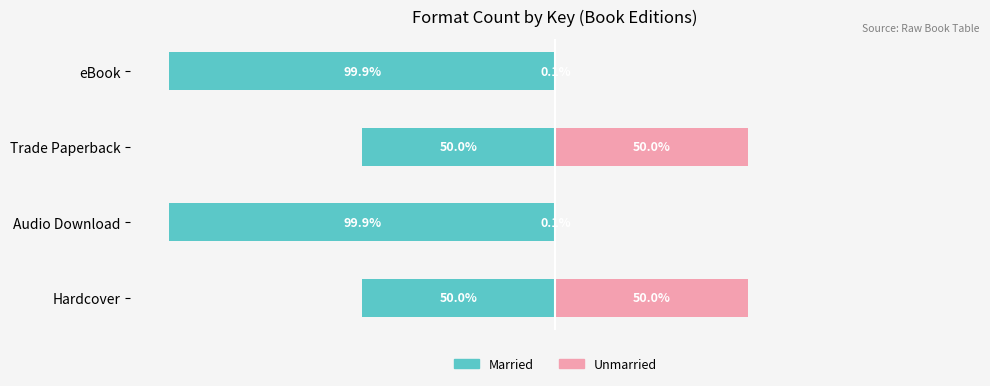

At Hardcover, list the series in order from smallest to largest.

Married, Unmarried